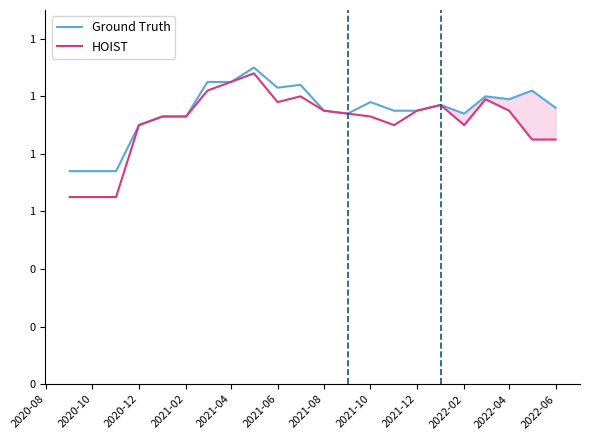

True or false: HOIST has more than 2 interior local peaks.

True